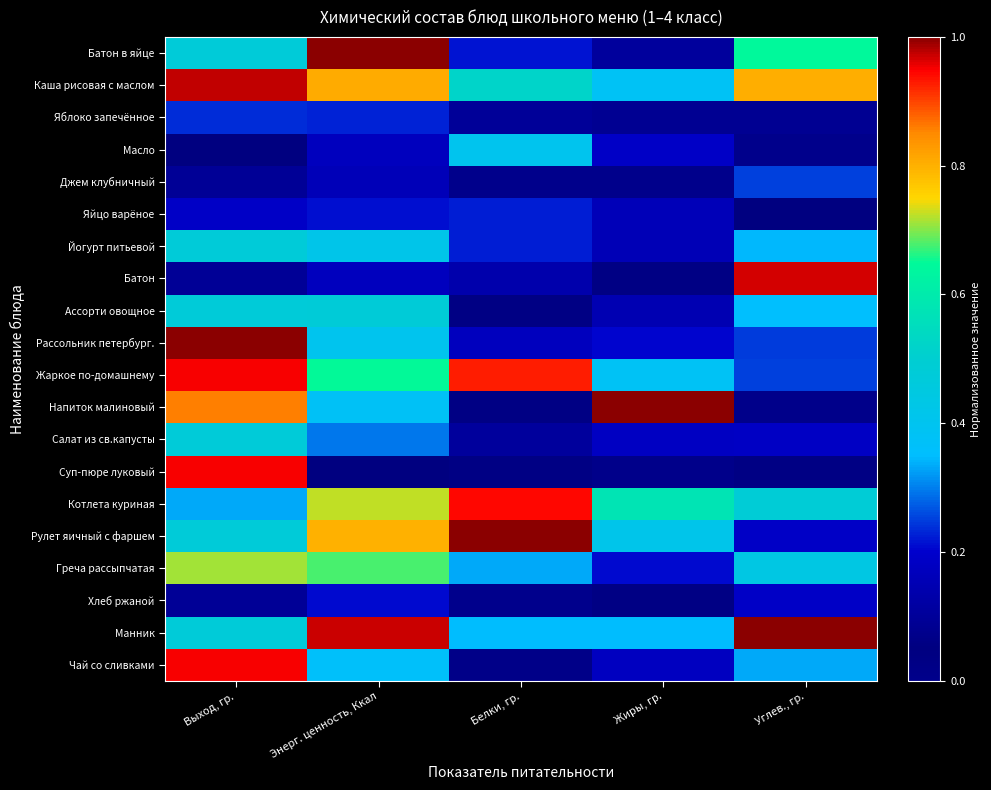

At which category does the chart reach its minimum across all series?

Углев., гр.